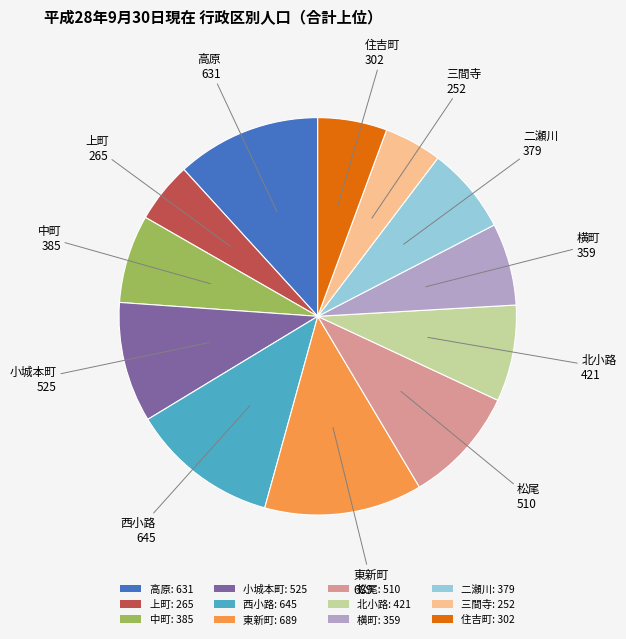

Combined, do 小城本町: 525 and 高原: 631 account for over 50%?

No